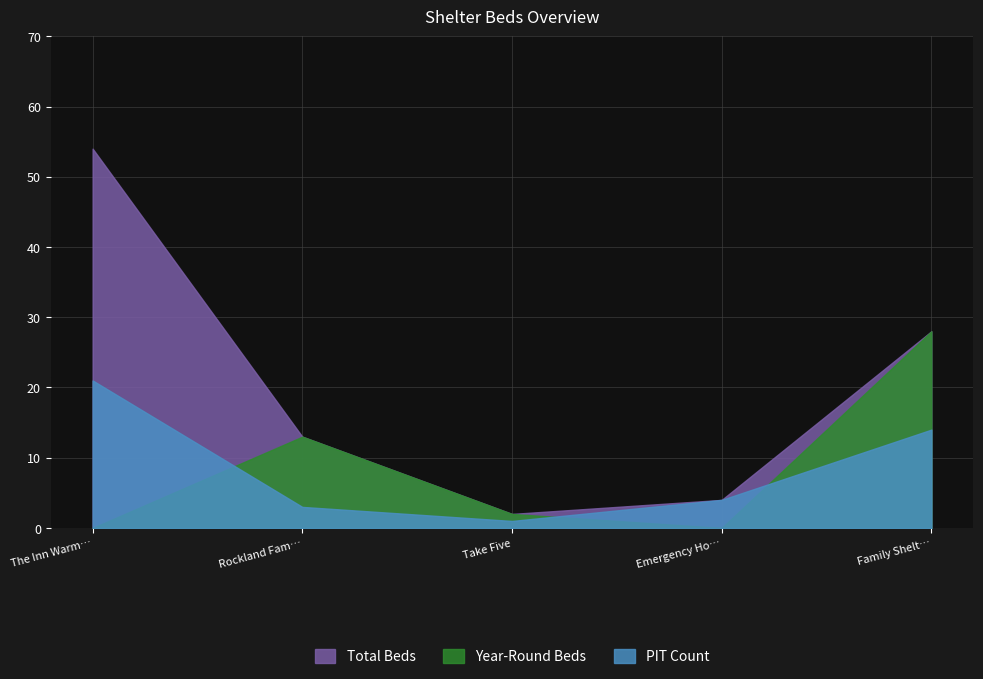

What position from the right is The Inn Warming Center?

5